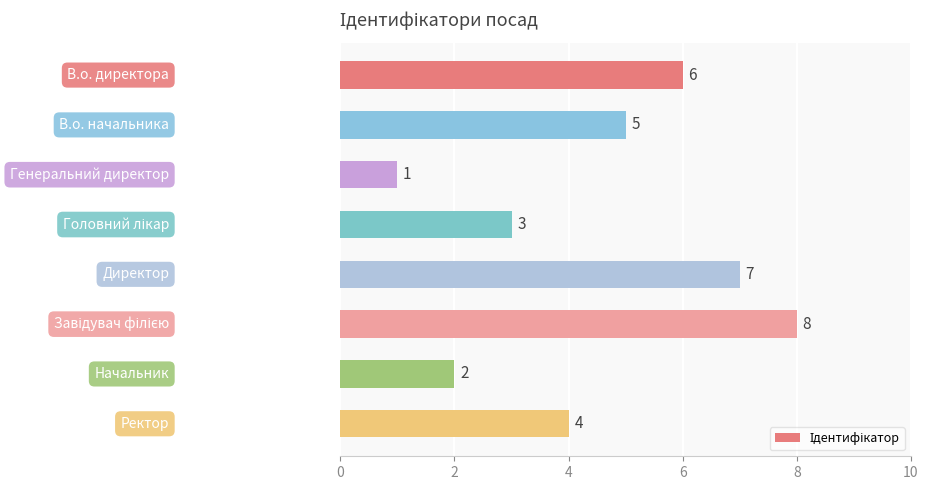

Reading top to bottom, extract all data points from this chart.

6	5	1	3	7	8	2	4